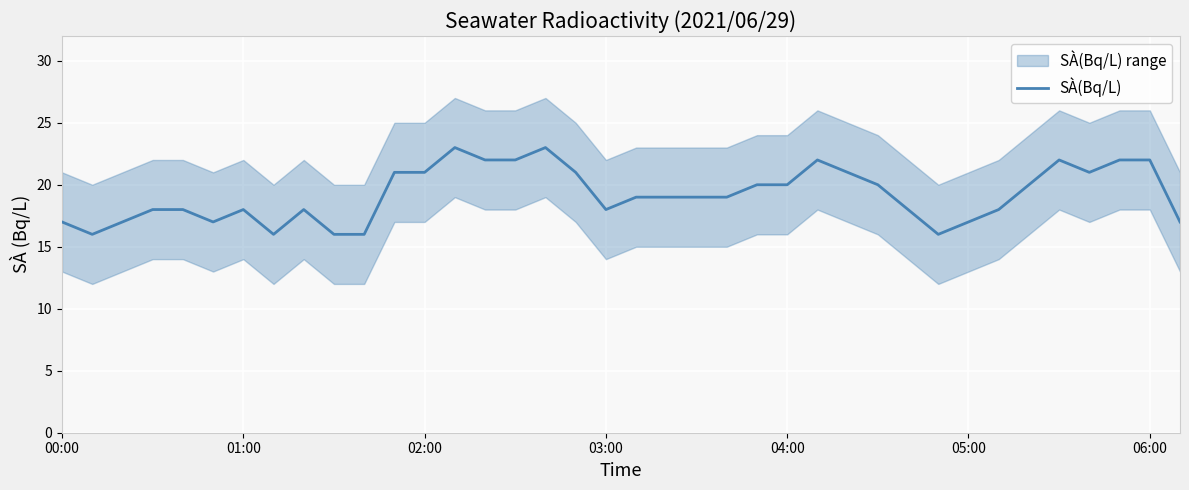

How many points are lower than both their immediate neighbors (excluding endpoints)?

6